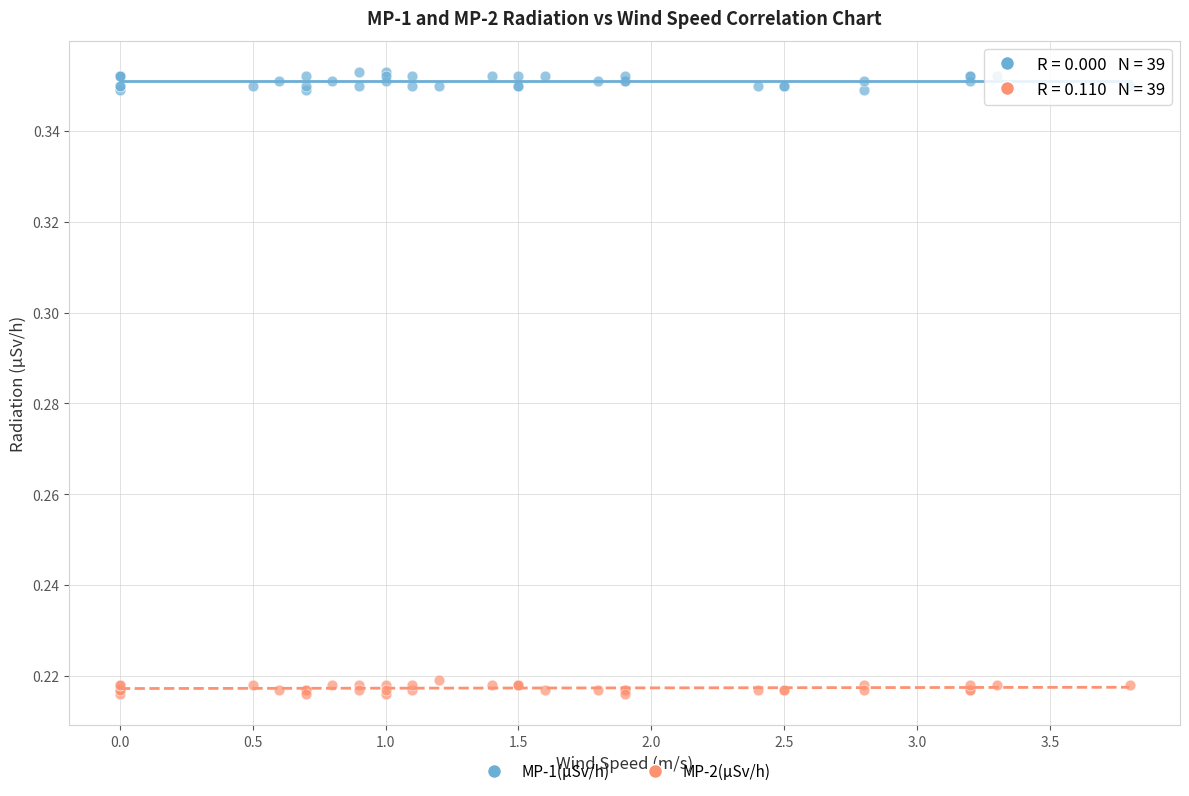

Which series reaches the minimum Y coordinate?

MP-2(μSv/h)